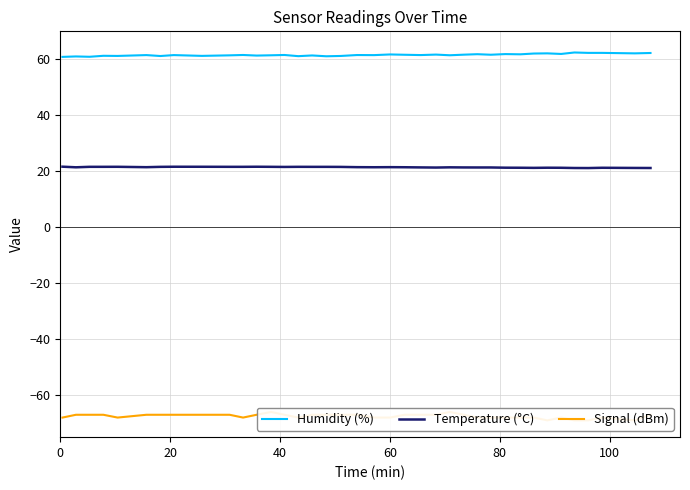

What is the highest value of the Humidity (%) series?

62.4